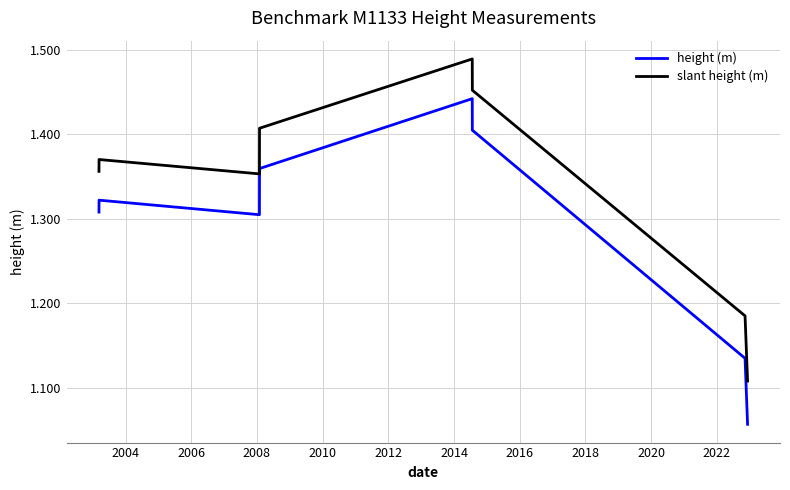

Which series has the largest total across all categories?

slant height (m)